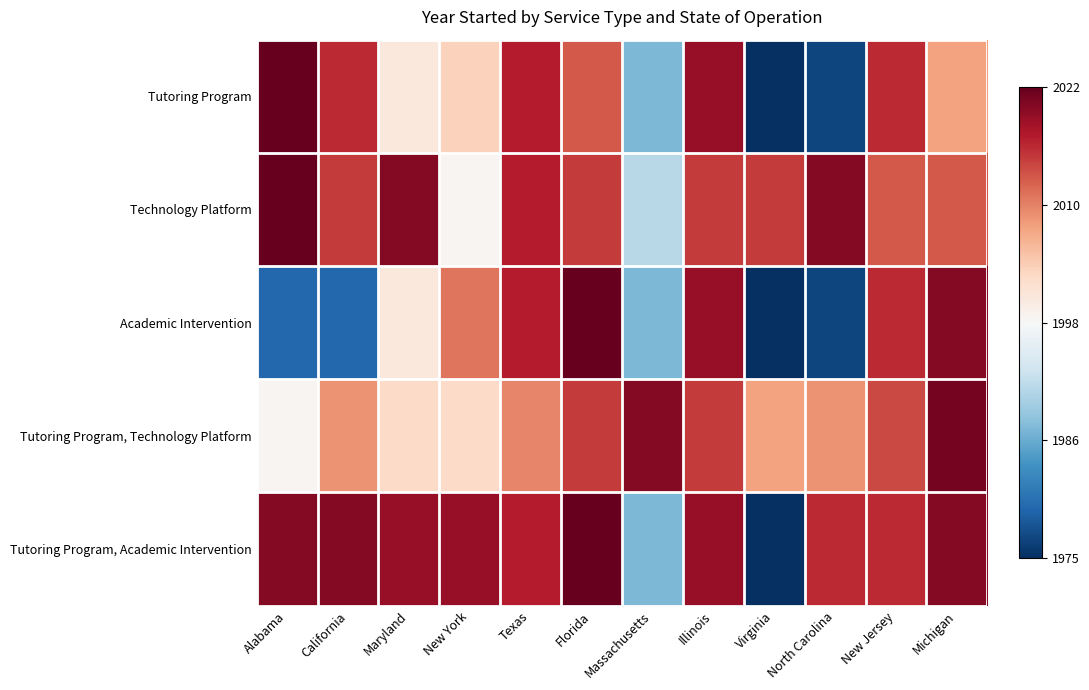

Which series has the widest spread of values?

Tutoring Program